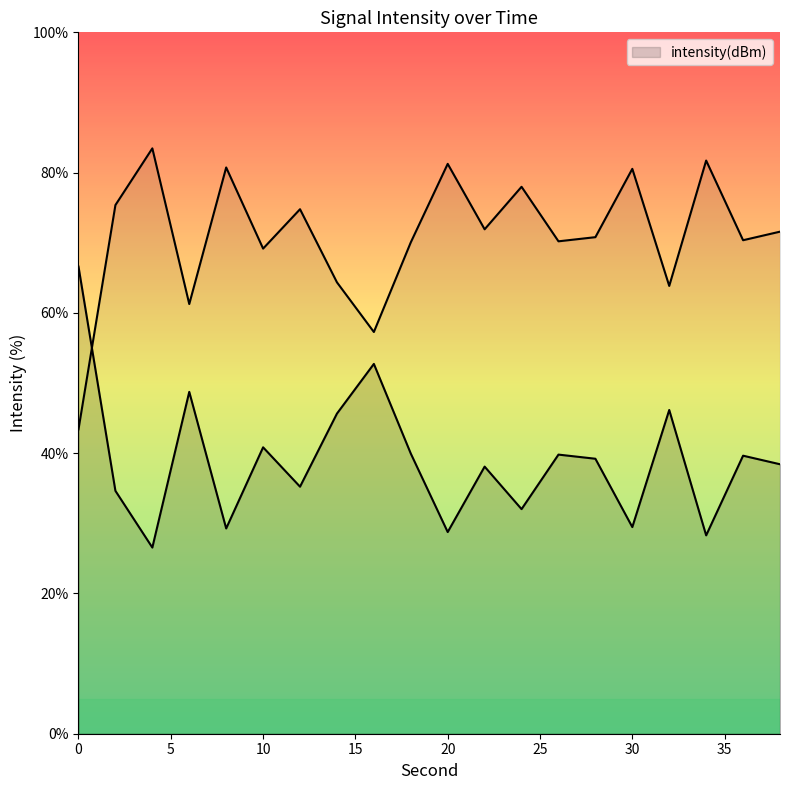

What is the sum of all values?

1420.0